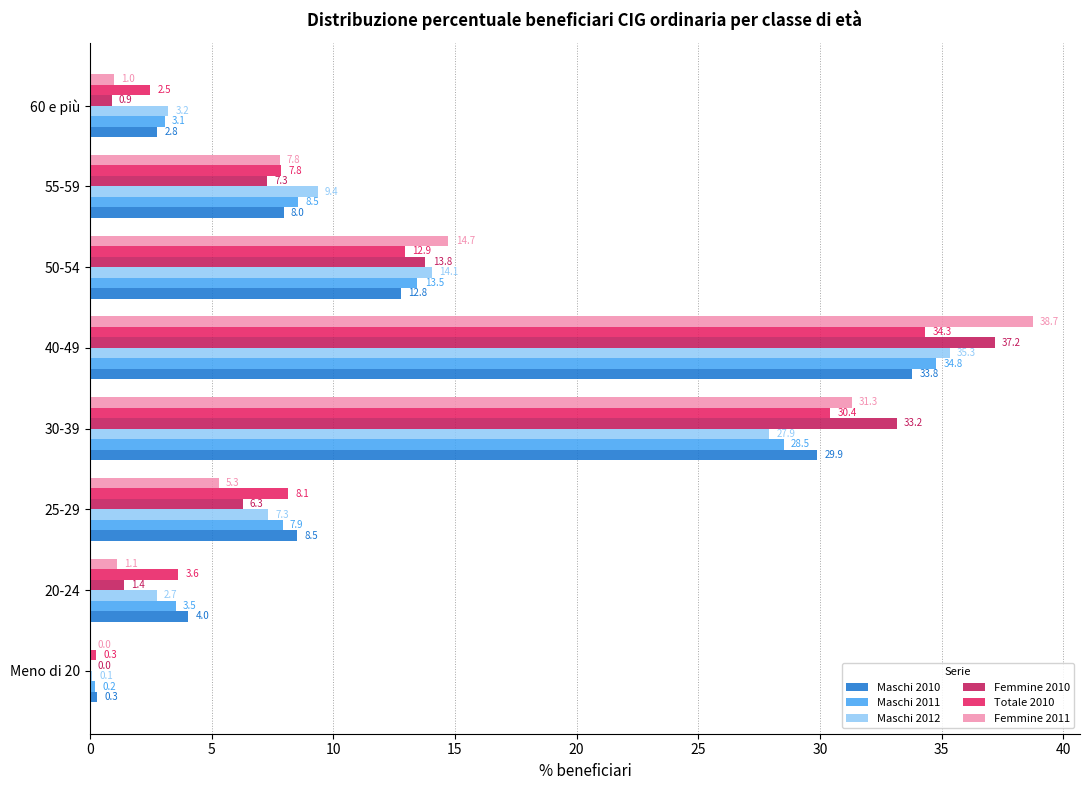

The Maschi 2010 series shows 2.5 at 20-24. True or false?

False